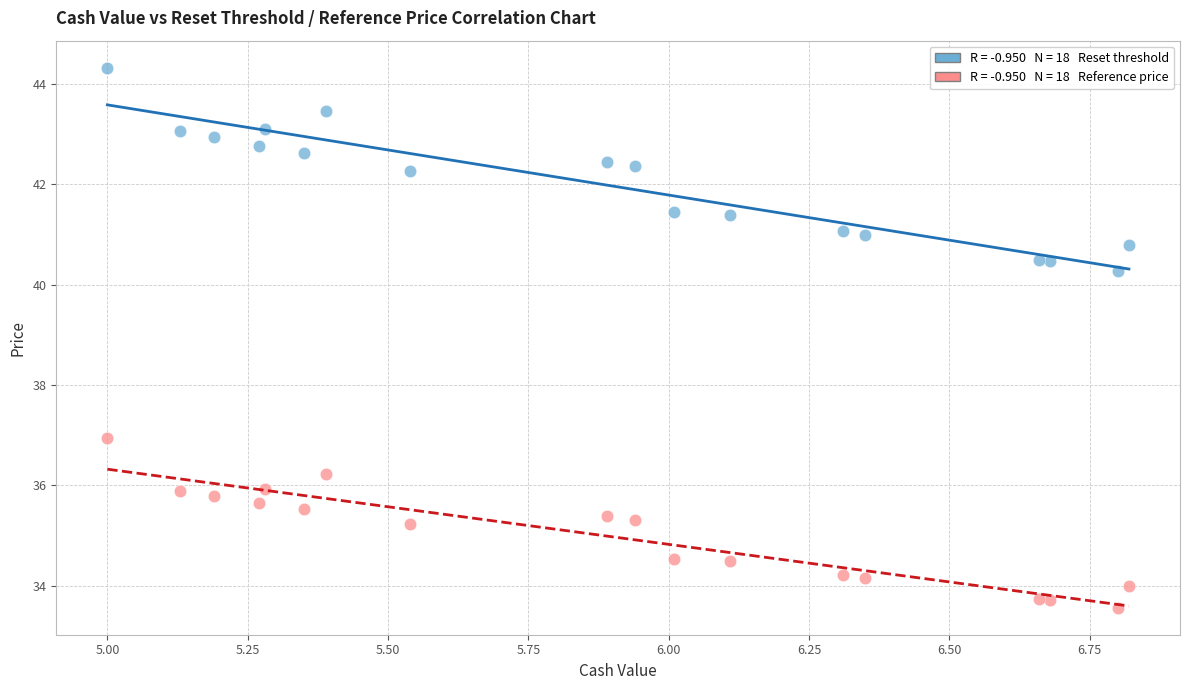

Across all series, what Y value is closest to 38?

36.9